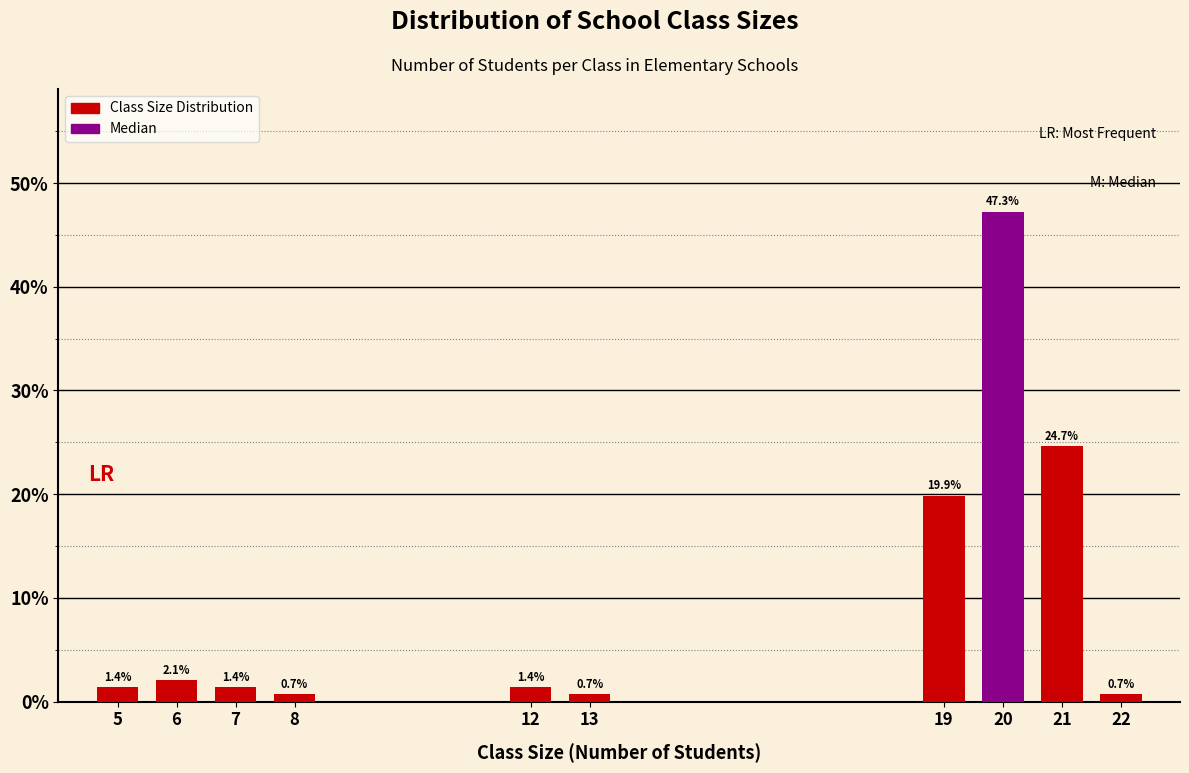

Reading left to right, transcribe all the data shown in this chart.

1.4	2.1	1.4	0.7	1.4	0.7	19.9	47.3	24.7	0.7